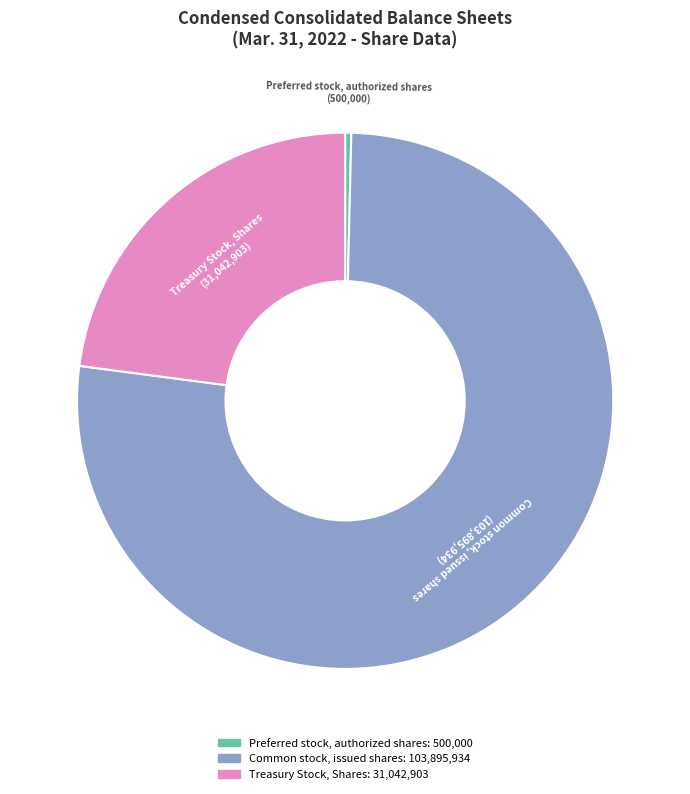

Approximately how many times larger is the value at Treasury Stock, Shares compared to Preferred stock, authorized shares?

62.1